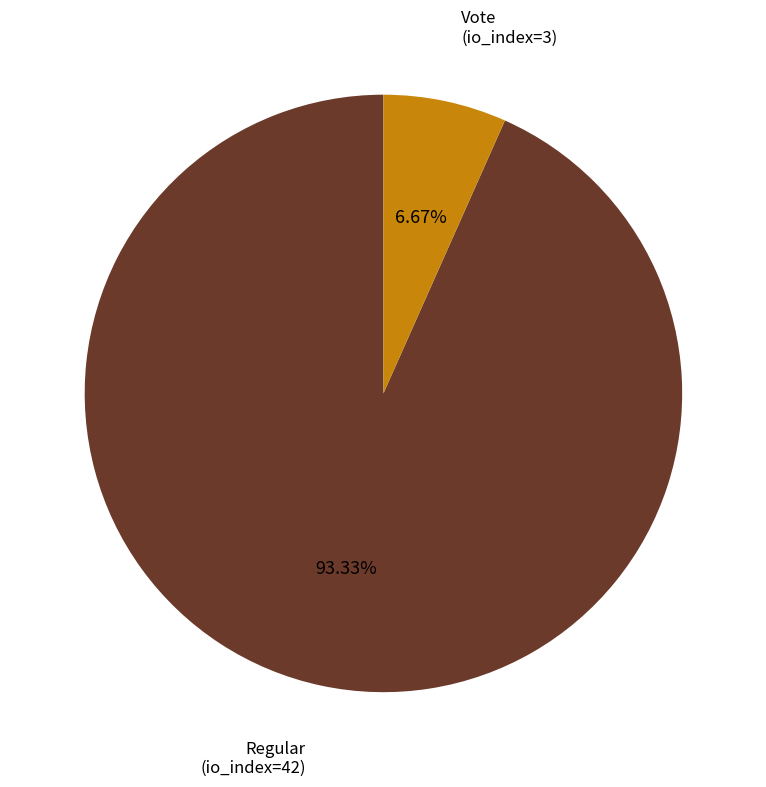

Does Vote (io_index=3) represent more than half of the total?

No